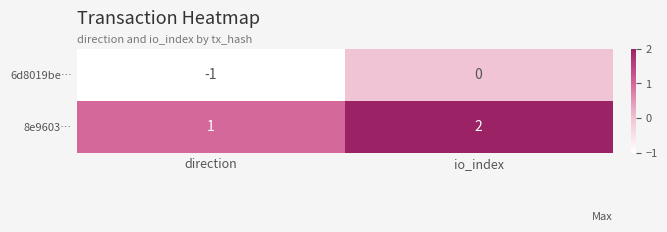

At io_index, list the series in order from largest to smallest.

8e9603…, 6d8019be…